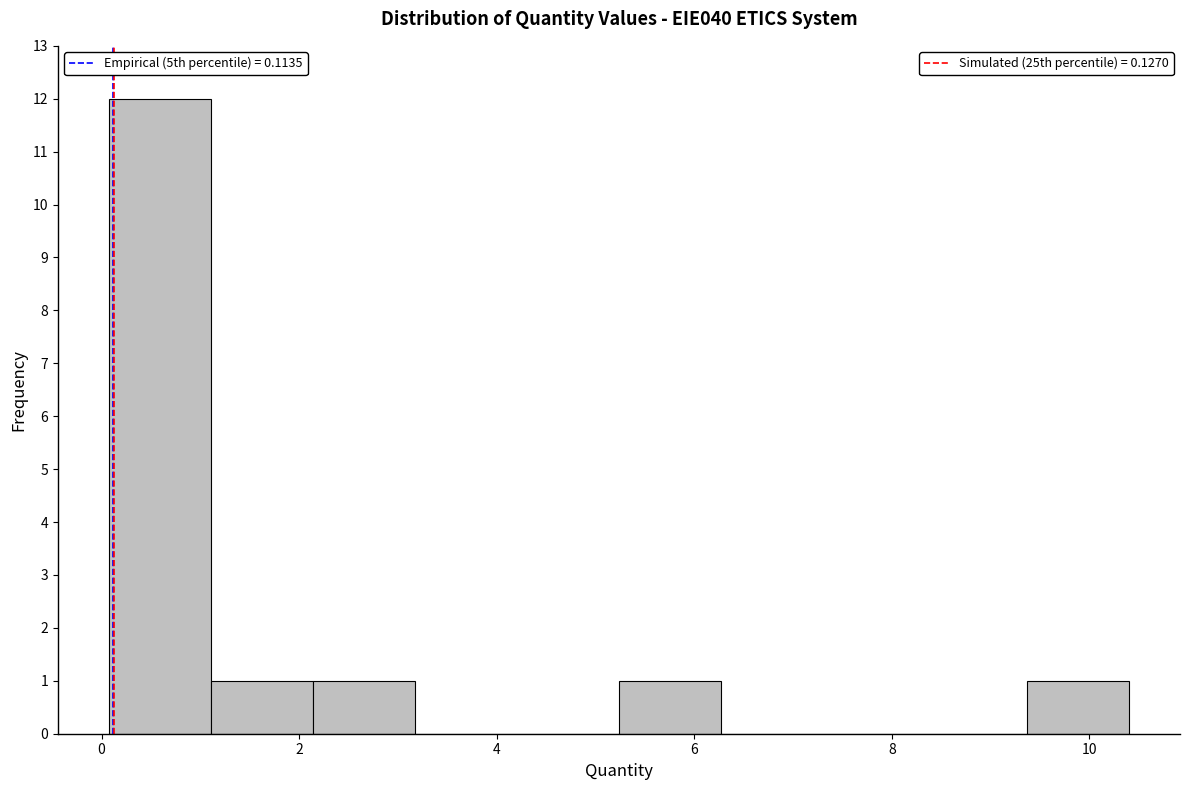

Over which range of the x-axis is the bar tallest?

0.0 to 1.2